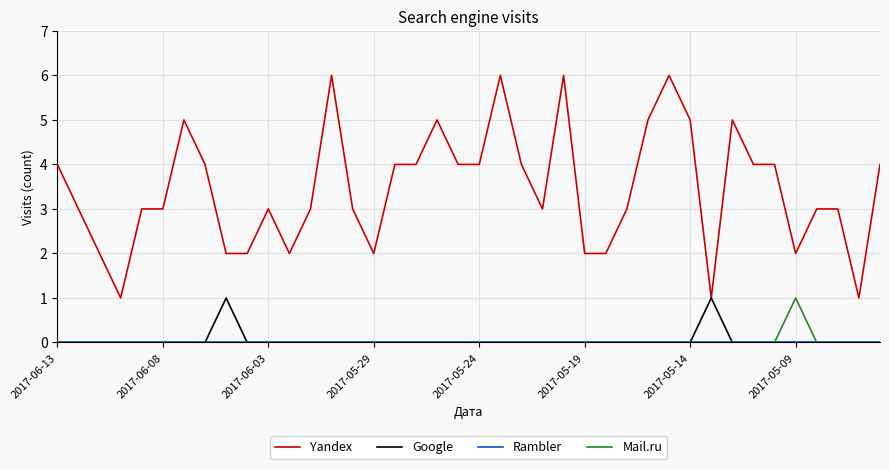

Does the chart have visible grid lines?

Yes